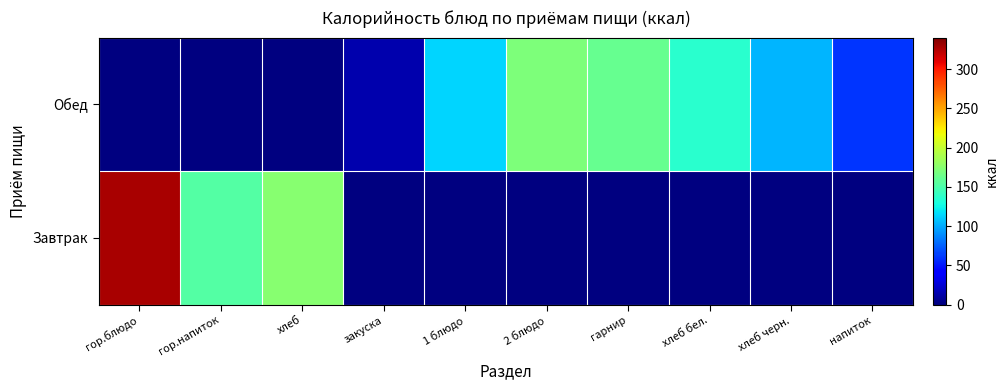

What is the spread (max minus min) of values at 2 блюдо?

170.0